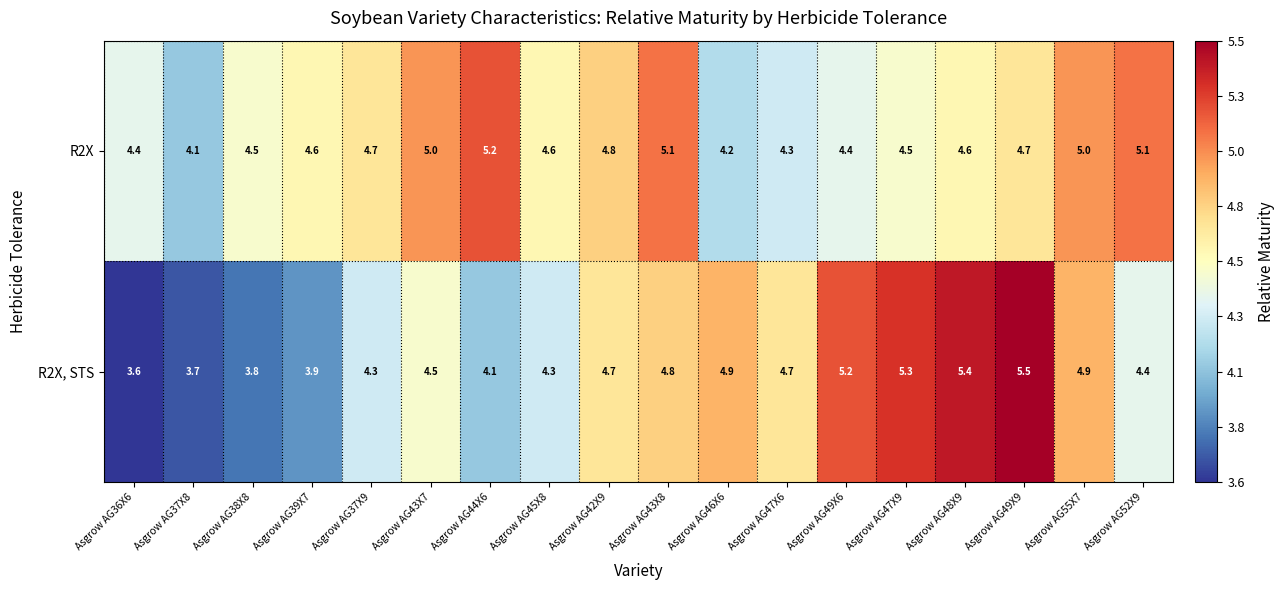

Is it true that R2X, STS equals 7.8 at Asgrow AG43X8?

False